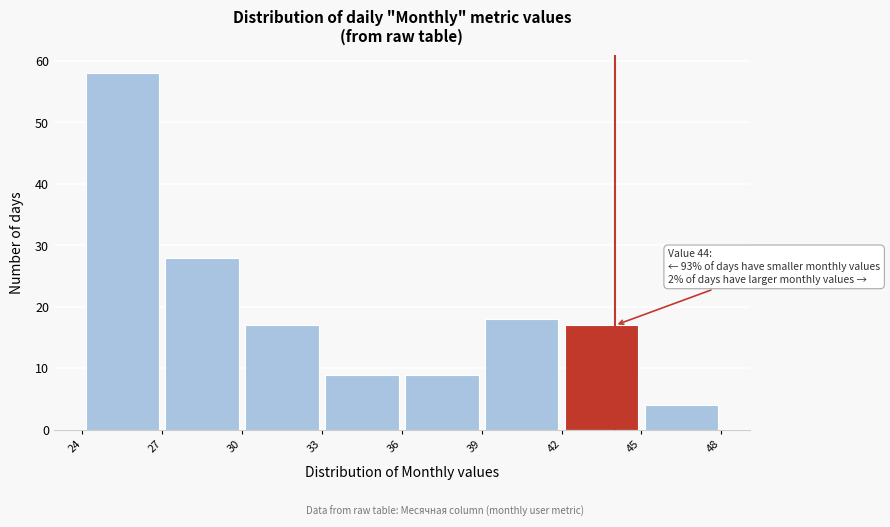

Which range on the x-axis has the tallest bar?

24 to 27